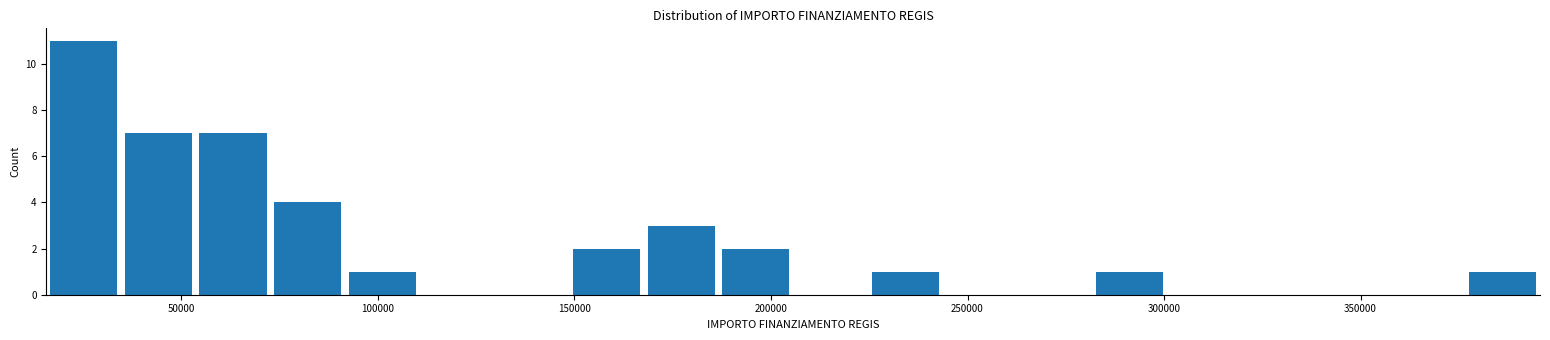

Around what value on the x-axis is the tallest bar? Give the approximate position of its centre, as read against the axis.

25000